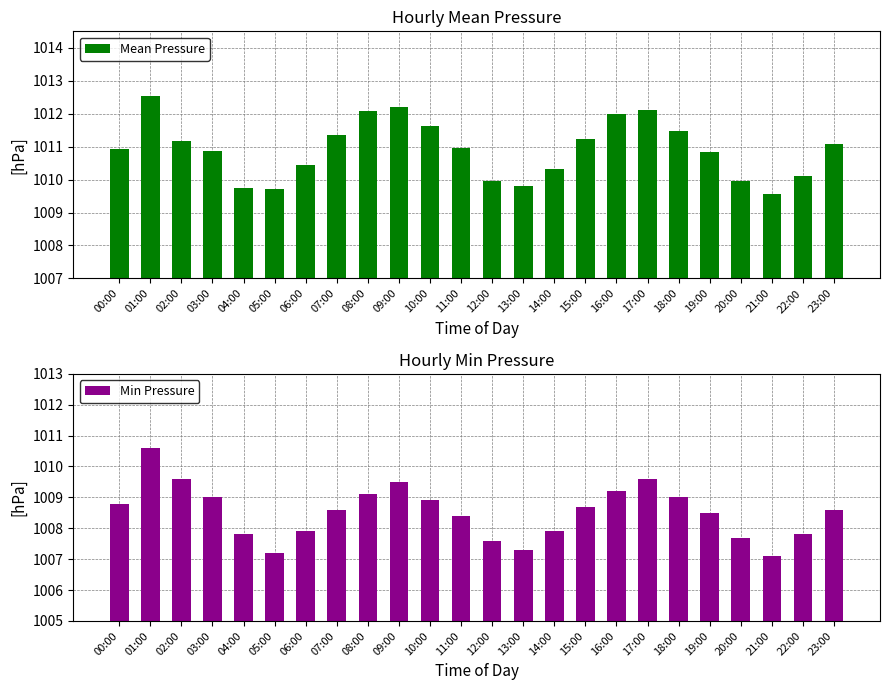

What is the spread (max minus min) of values at 09:00?

2.7